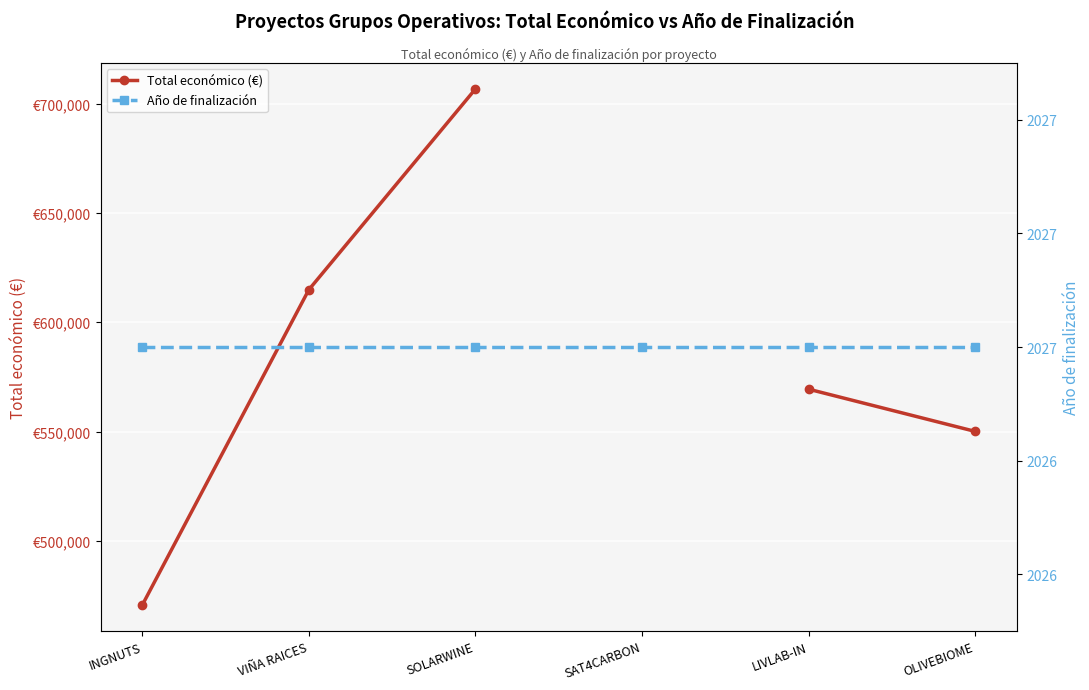

Rank the series by their average value, from highest to lowest.

Total económico (€), Año de finalización